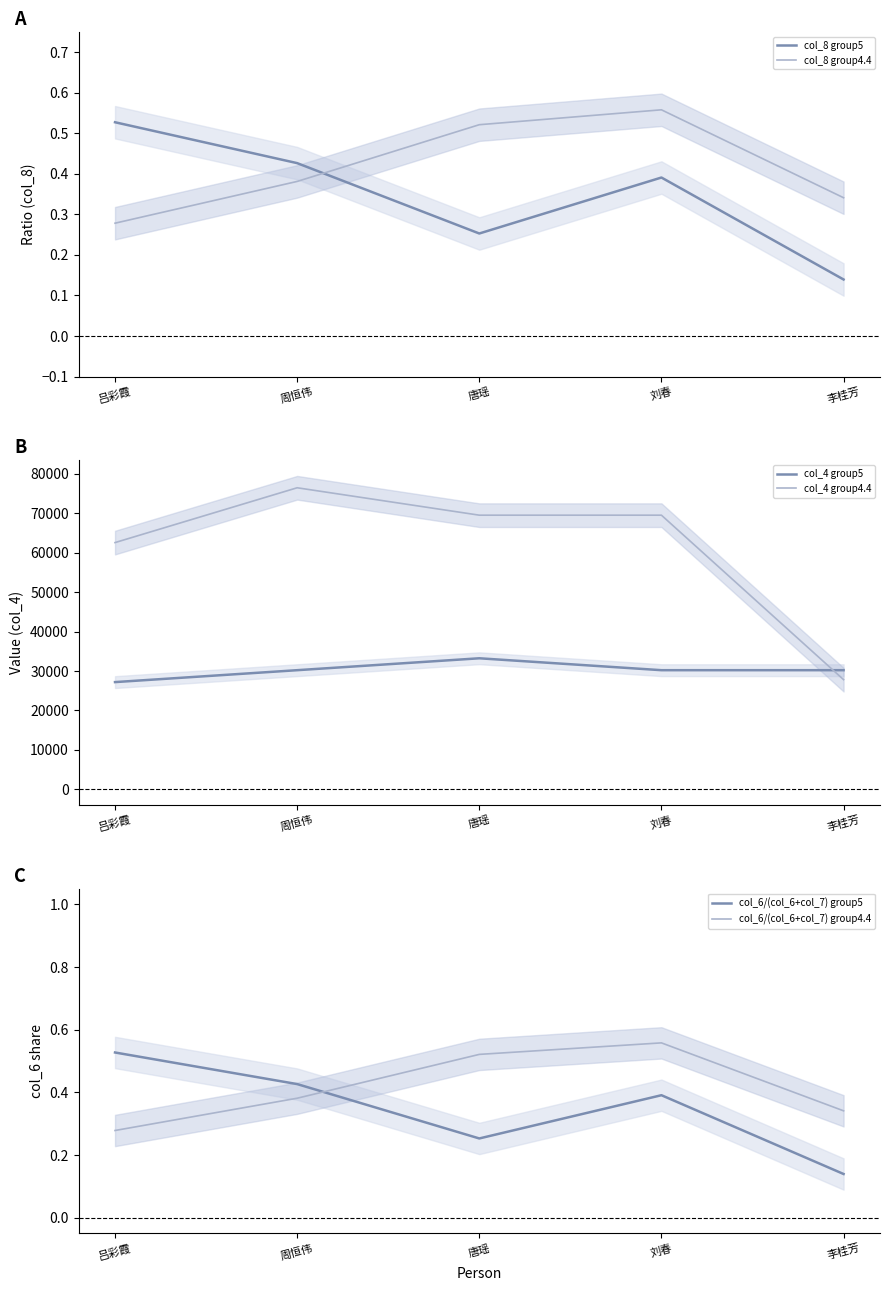

True or false: col_6/(col_6+col_7) group4.4 has more than 1 points higher than both neighbors.

False